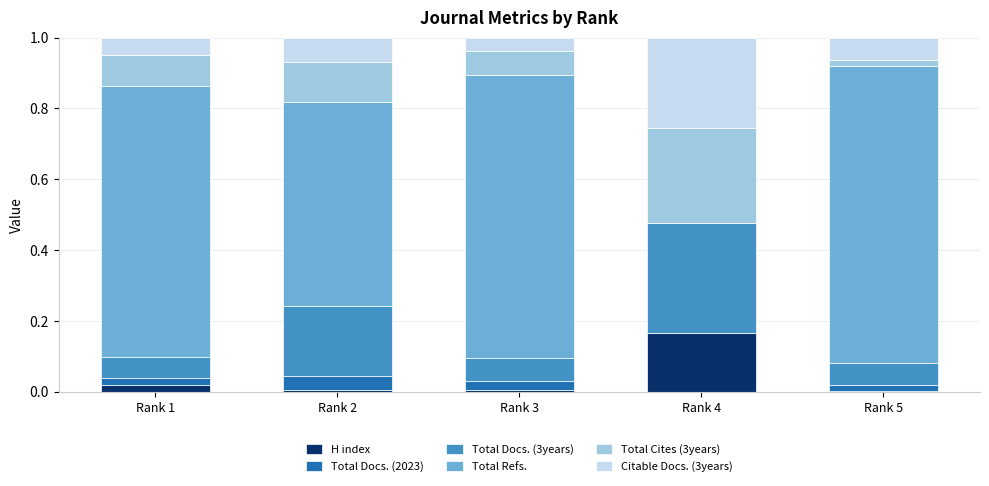

What are all the series names shown in the legend?

H index, Total Docs. (2023), Total Docs. (3years), Total Refs., Total Cites (3years), Citable Docs. (3years)